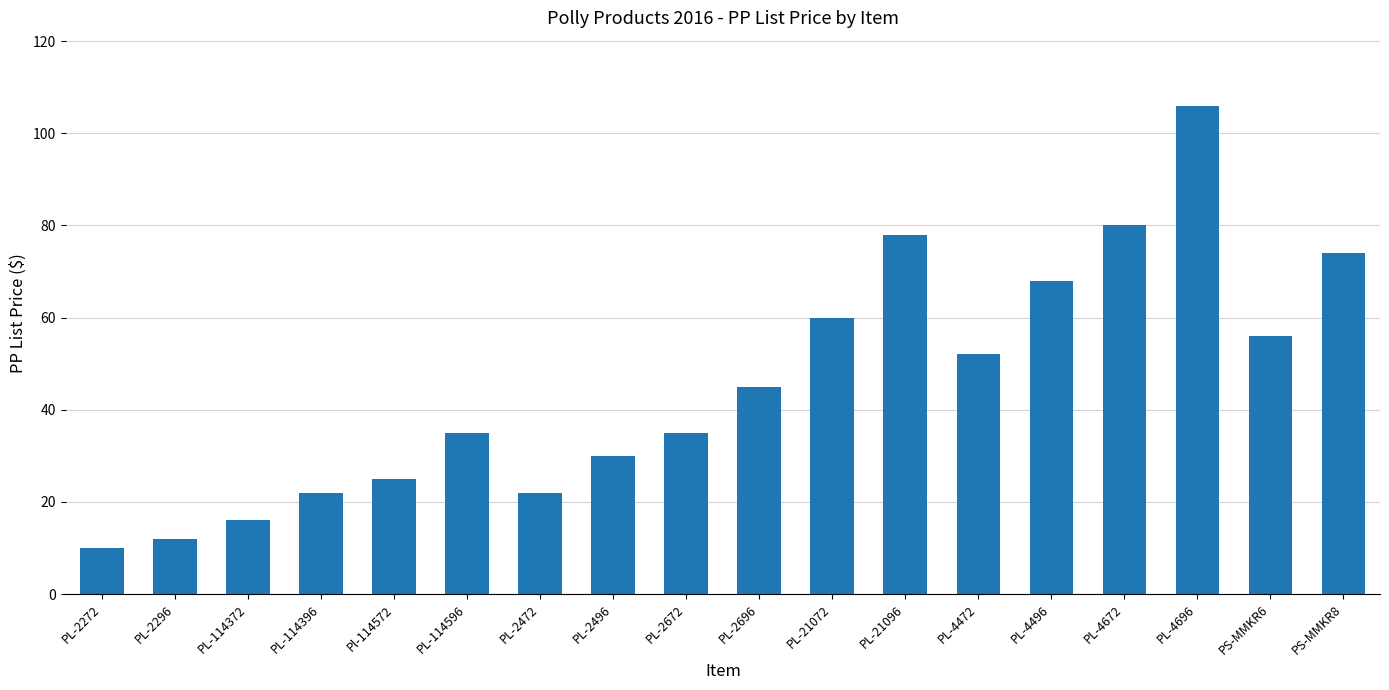

What position from the right is PL-114396?

15